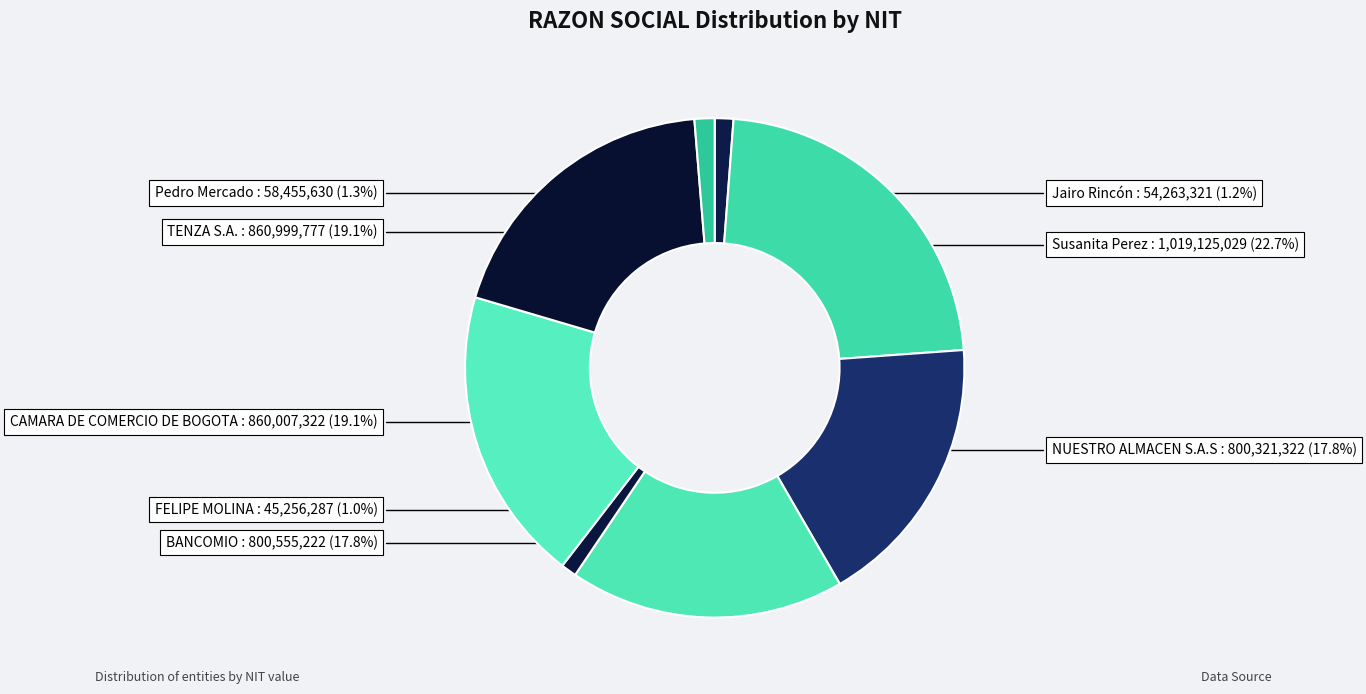

Count the number of slices in the pie.

8